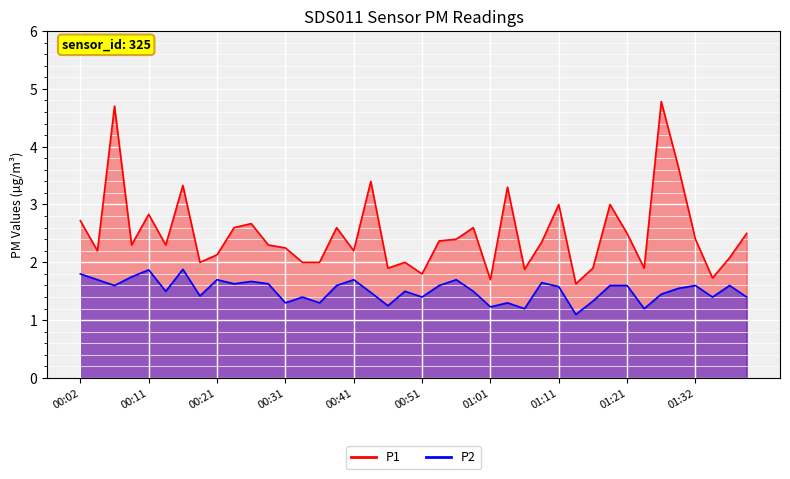

What is the total value across all series at 00:51?

3.2